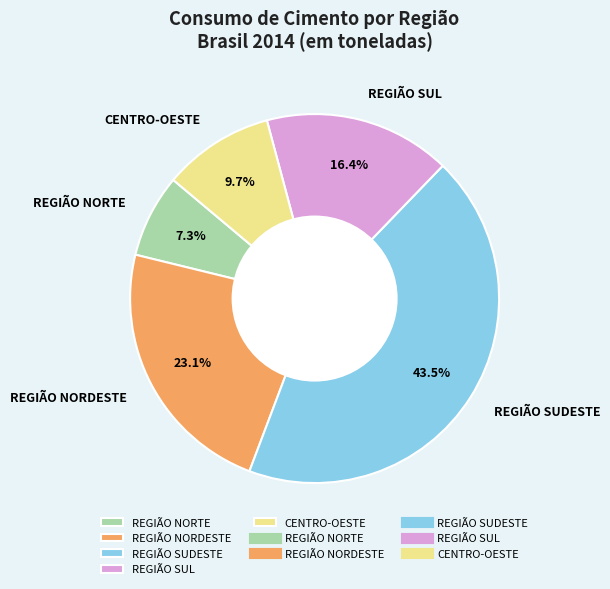

Which category has the biggest portion of the pie?

REGIÃO SUDESTE